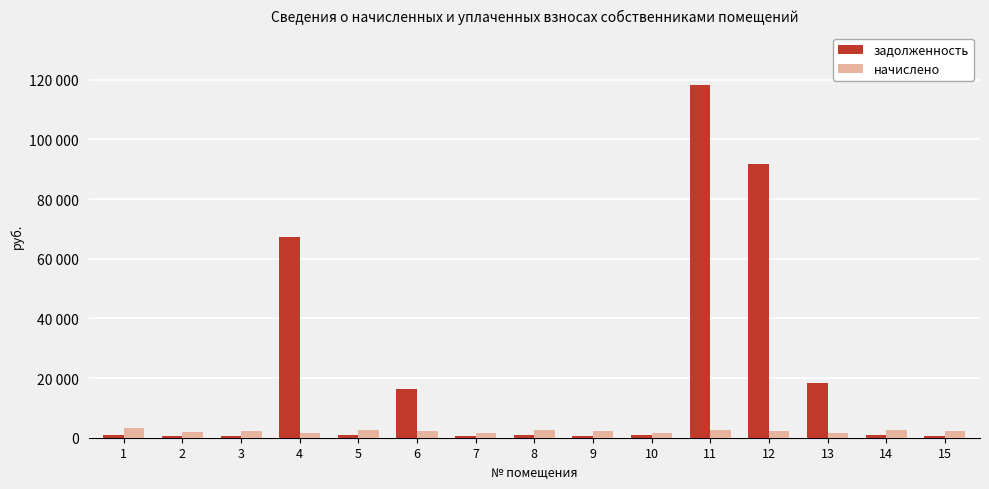

Which series has the widest spread of values?

задолженность